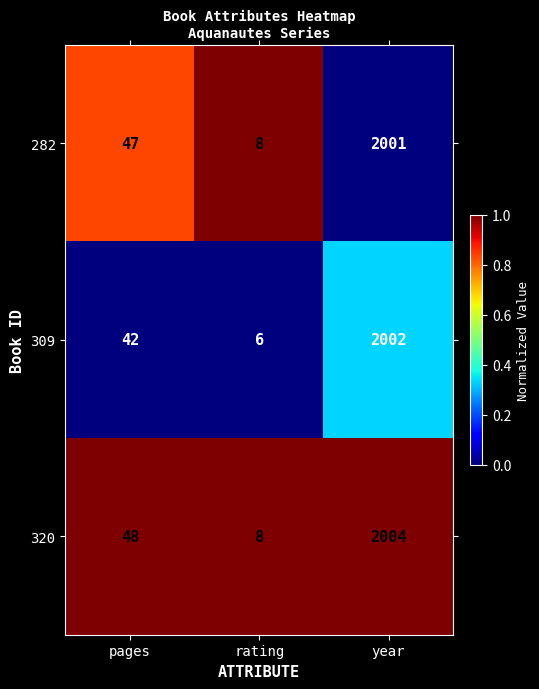

What is the total value across all series at rating?

22